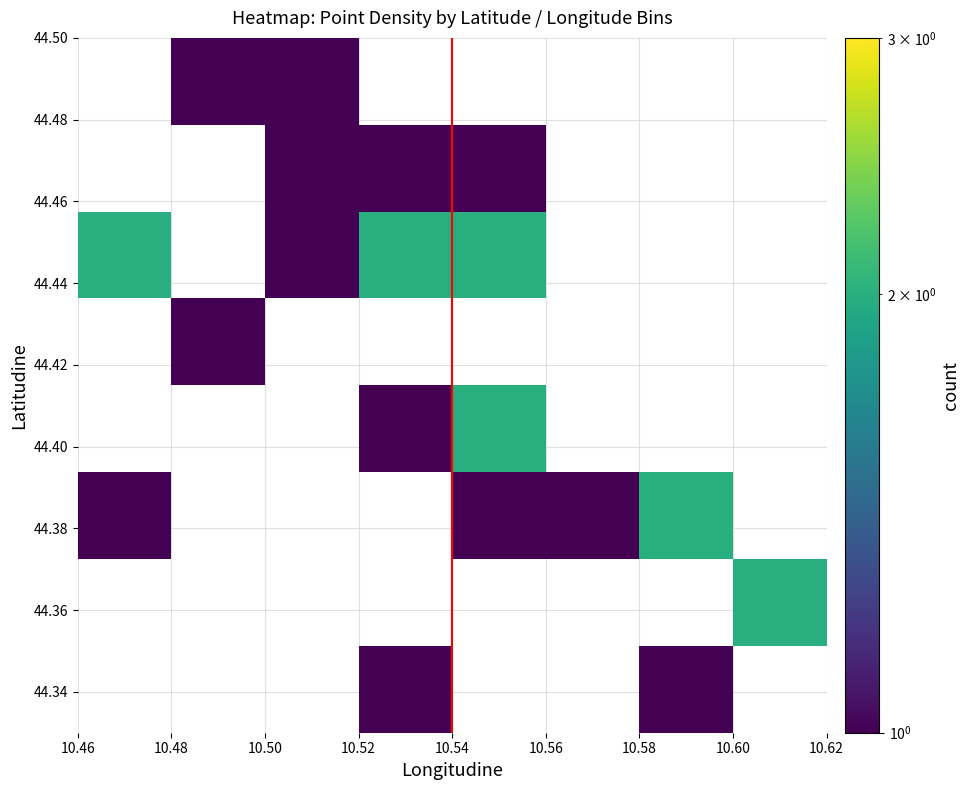

What is the maximum value shown in the chart?

2.0